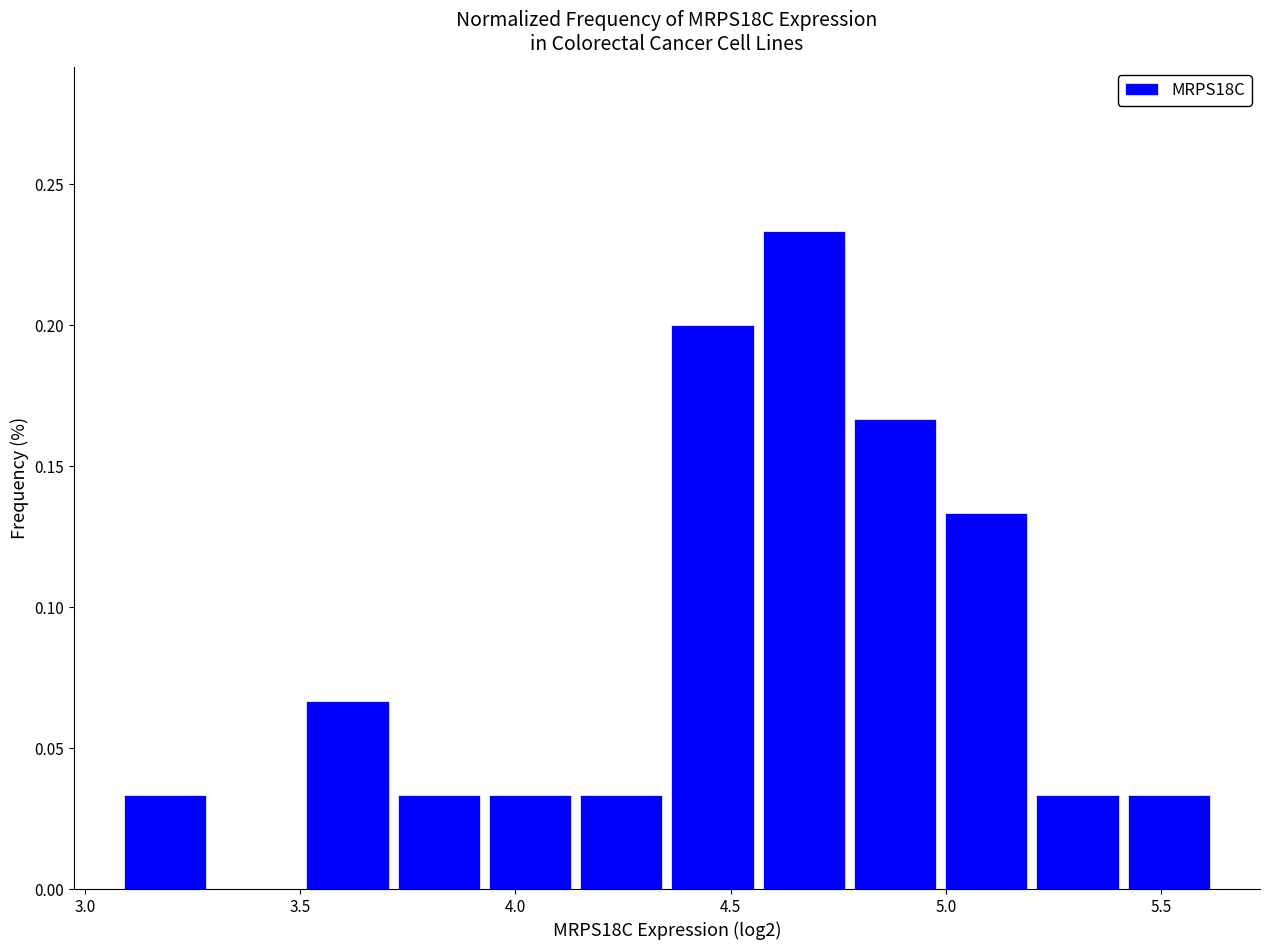

Reading left to right, list every bar in this chart as the range it spans on the x-axis followed by its height. Neither the bar edges nor the heights are printed on the chart, so give them approximately, as read against the axes.

3.10 to 3.30: 0.035
3.30 to 3.50: 0
3.50 to 3.70: 0.065
3.70 to 3.95: 0.035
3.95 to 4.15: 0.035
4.15 to 4.35: 0.035
4.35 to 4.55: 0.200
4.55 to 4.80: 0.235
4.80 to 5.00: 0.165
5.00 to 5.20: 0.135
5.20 to 5.40: 0.035
5.40 to 5.60: 0.035